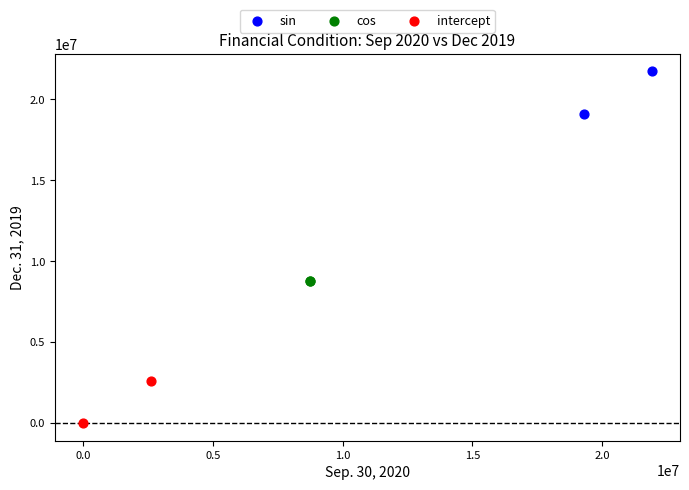

What are all the series names shown in the legend?

sin, cos, intercept